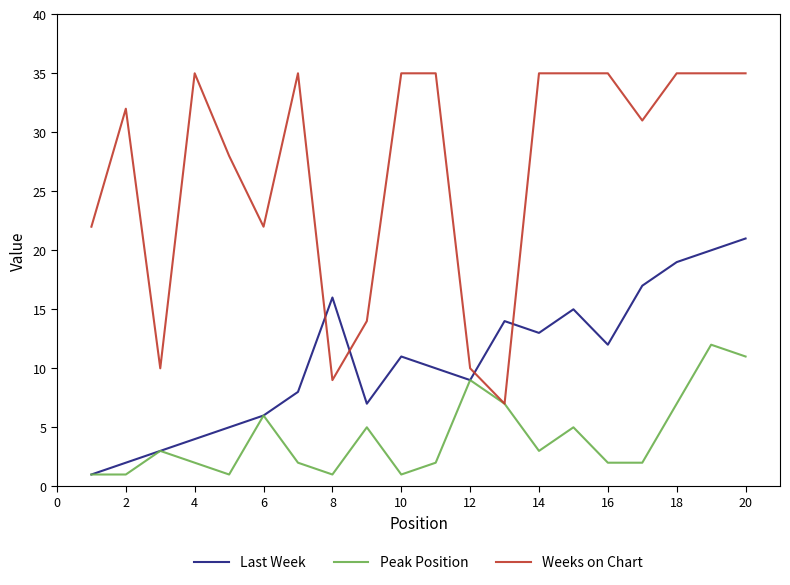

Which series has the largest total across all categories?

Weeks on Chart